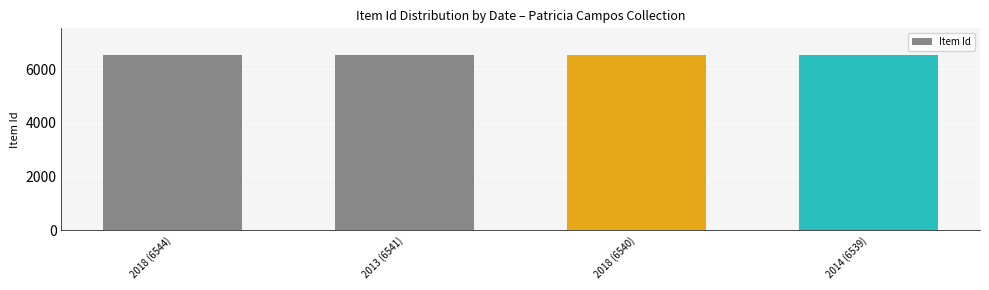

How many data points does each series have?

4